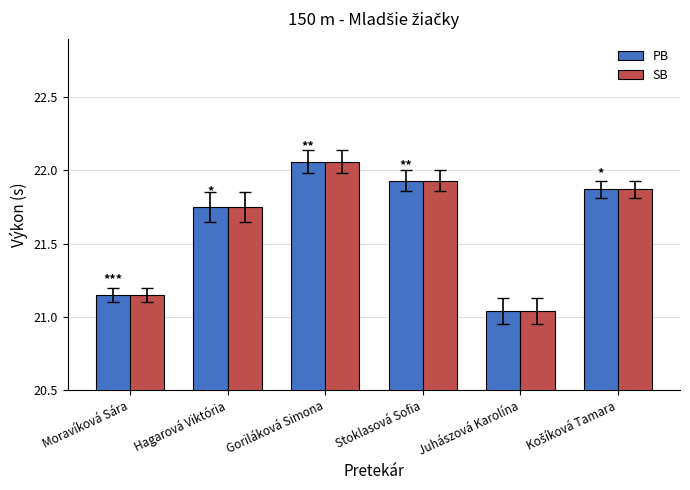

At how many categories does at least one series exceed 22?

1